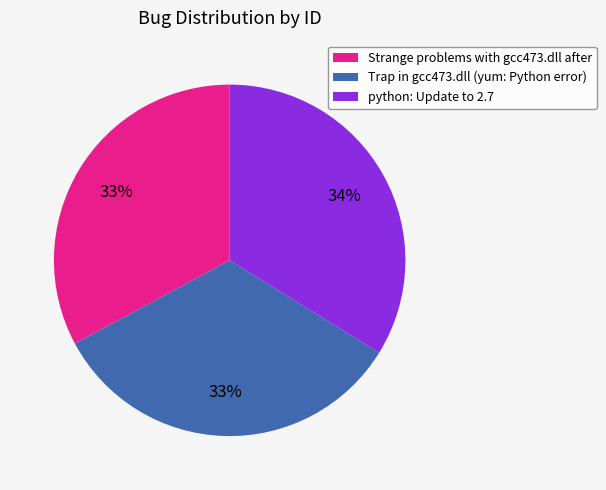

Do Trap in gcc473.dll (yum: Python error) and Strange problems with gcc473.dll after together represent more than half of the pie?

Yes